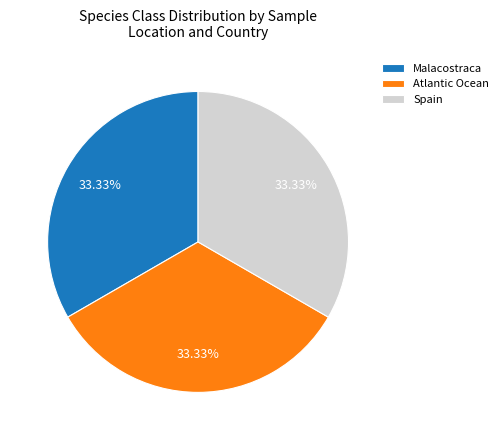

Combined, do Spain and Atlantic Ocean account for over 50%?

Yes